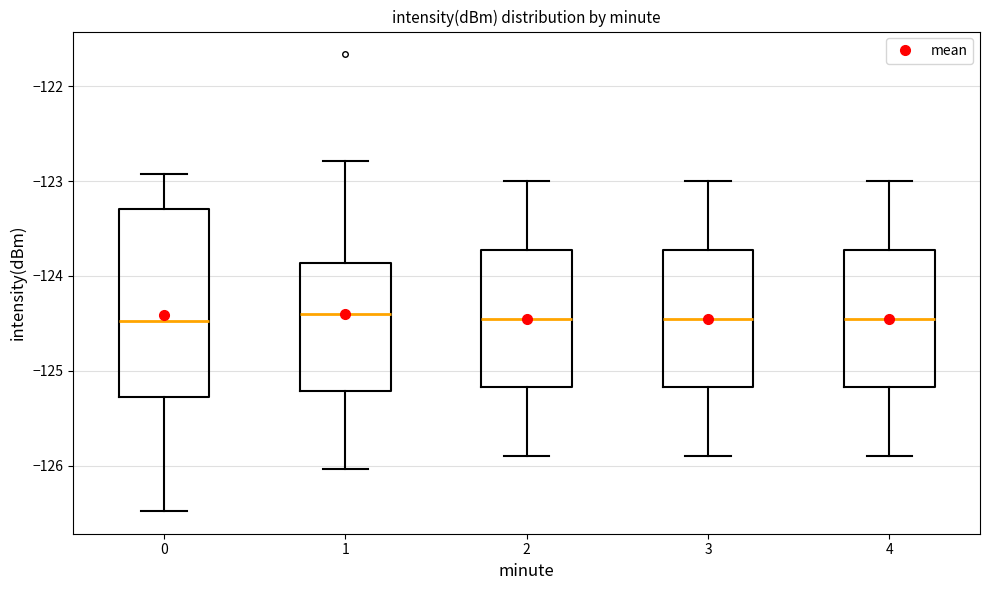

Reading left to right, transcribe this box plot: for each box, give where its median line is, the range the box spans, and where its two whiskers end, as read against the y-axis. The values are not printed on the chart, so give them approximately, as read against the axis.

0: median -124.5, box -125.3 to -123.3, whiskers -126.5 to -122.9
1: median -124.4, box -125.2 to -123.9, whiskers -126.0 to -122.8
2: median -124.4, box -125.2 to -123.7, whiskers -125.9 to -123.0
3: median -124.4, box -125.2 to -123.7, whiskers -125.9 to -123.0
4: median -124.4, box -125.2 to -123.7, whiskers -125.9 to -123.0